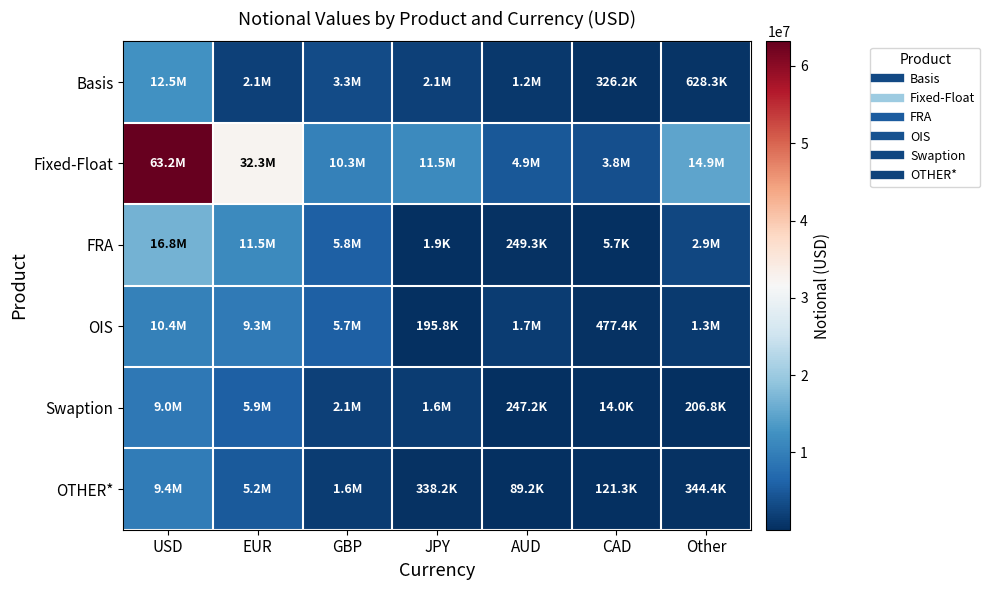

What is the total value across all series at Other?

20228528